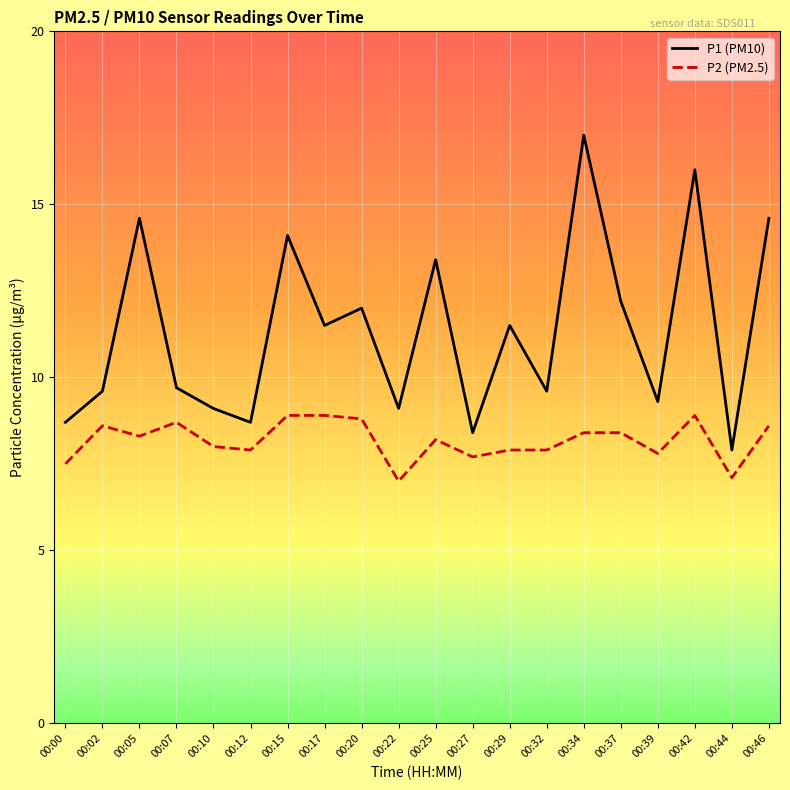

At which category is the sum across all series the highest?

00:34